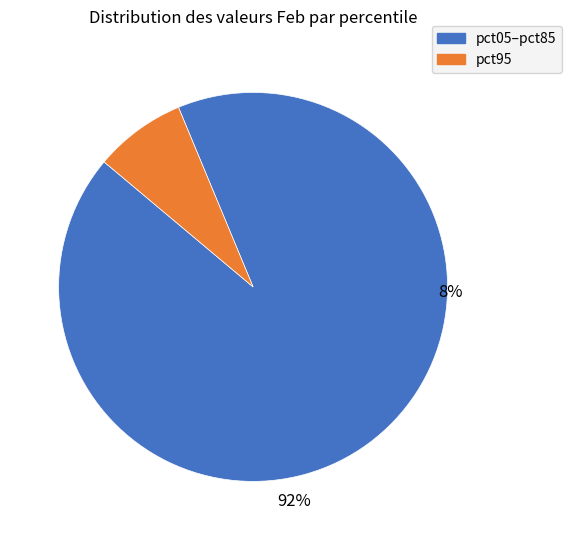

Is there any slice that represents more than half of the pie?

Yes